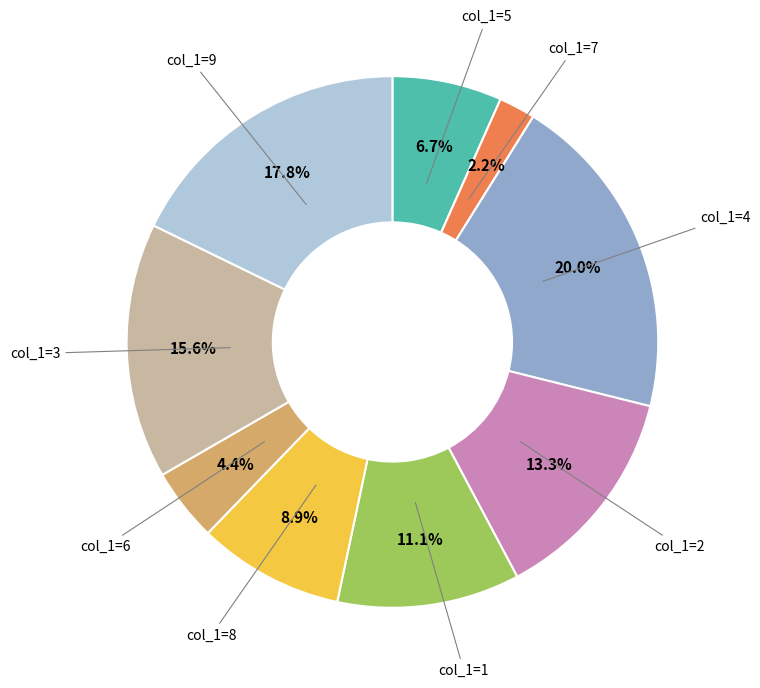

Does any single category account for the majority?

No